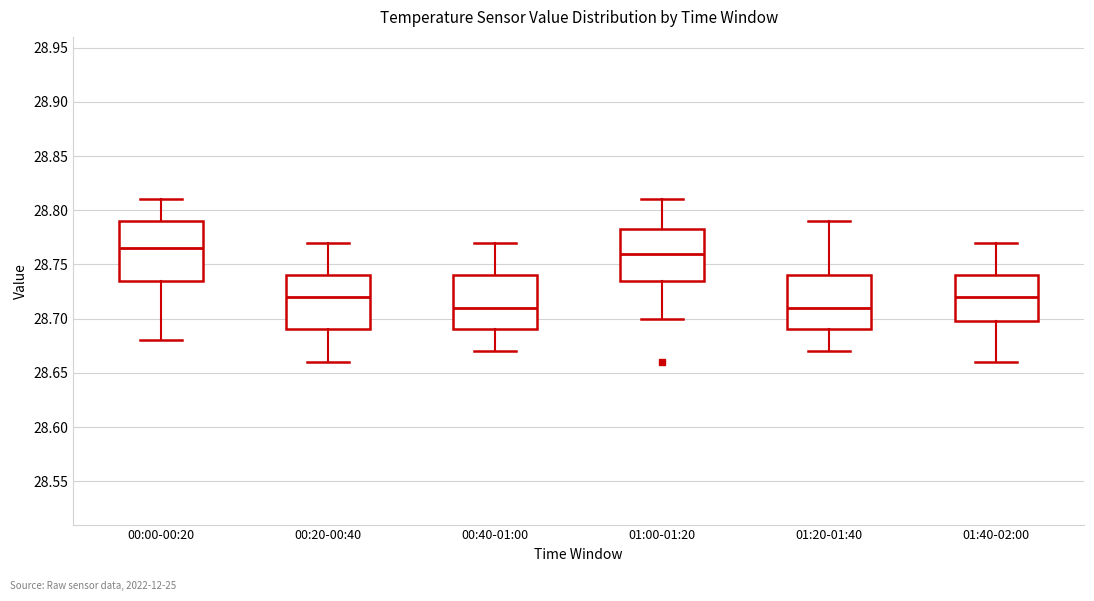

Where does the lower whisker of the box for 00:20-00:40 end on the y-axis? The values are not printed on the chart, so give them approximately, as read against the axis.

28.660